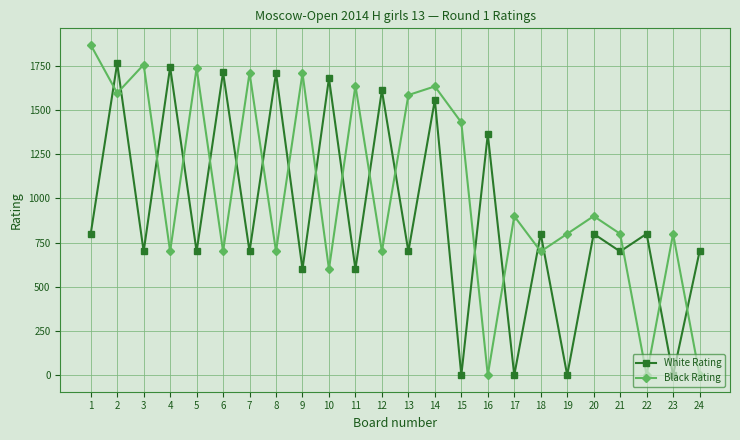

After their last crossing, which series has the higher values: White Rating or Black Rating?

White Rating